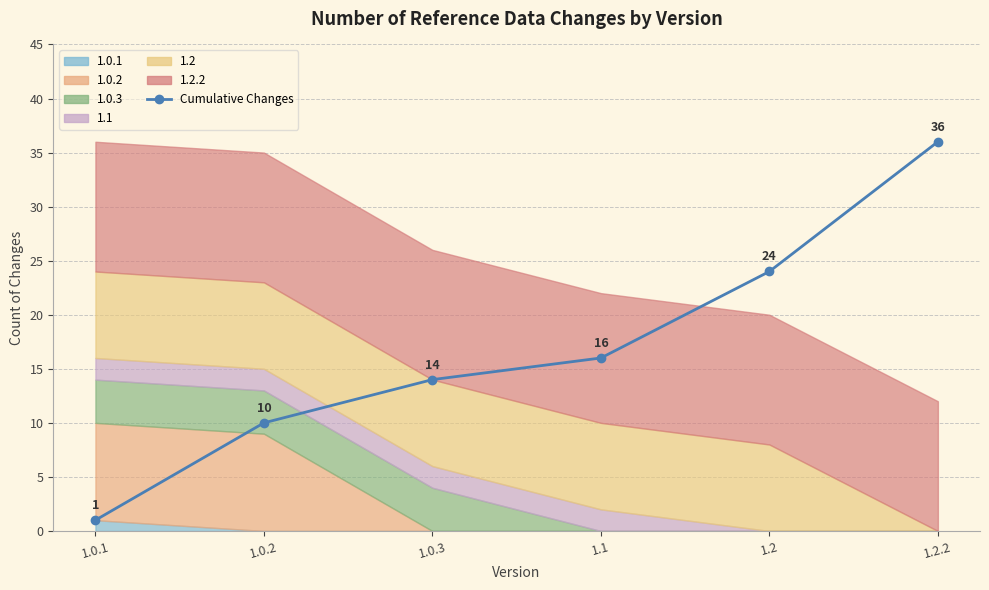

Rank the categories by value from highest to lowest.

1.2.2, 1.2, 1.1, 1.0.3, 1.0.2, 1.0.1